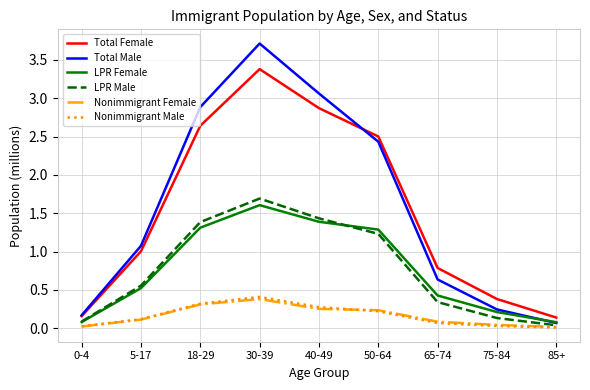

Is the value of Total Female at 30-39 greater than the value of Nonimmigrant Female at 18-29?

Yes